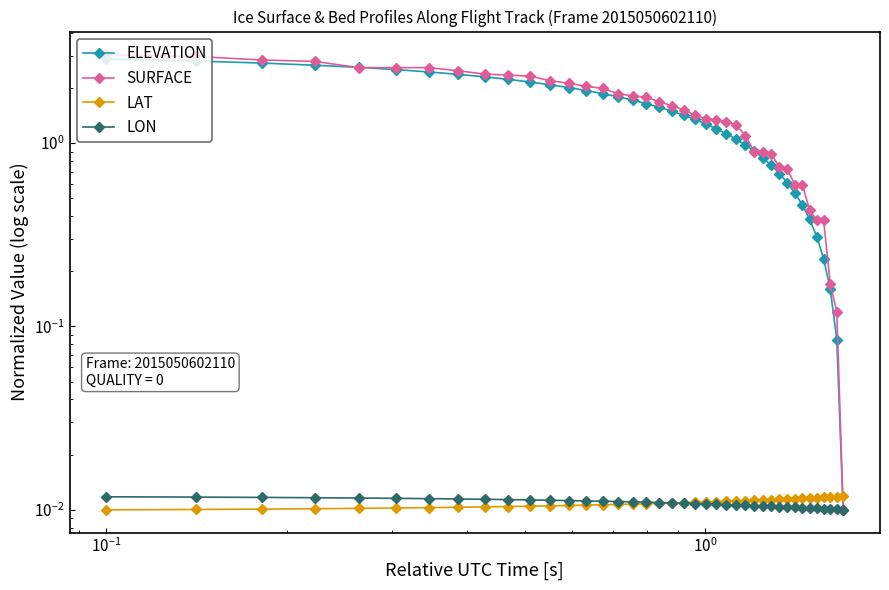

True or false: LAT has more than 0 points higher than both neighbors.

False